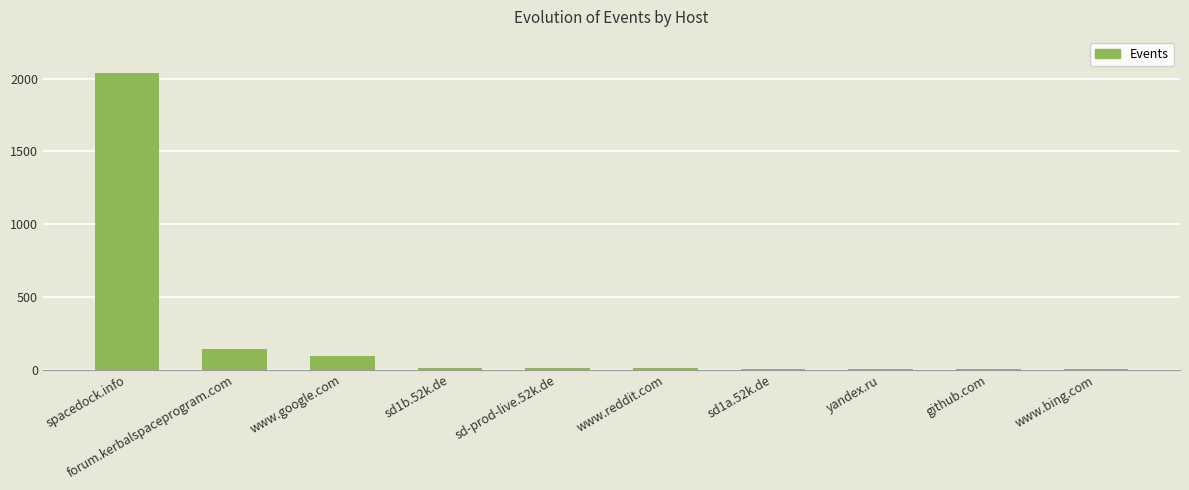

Between yandex.ru and www.google.com, which is larger?

www.google.com